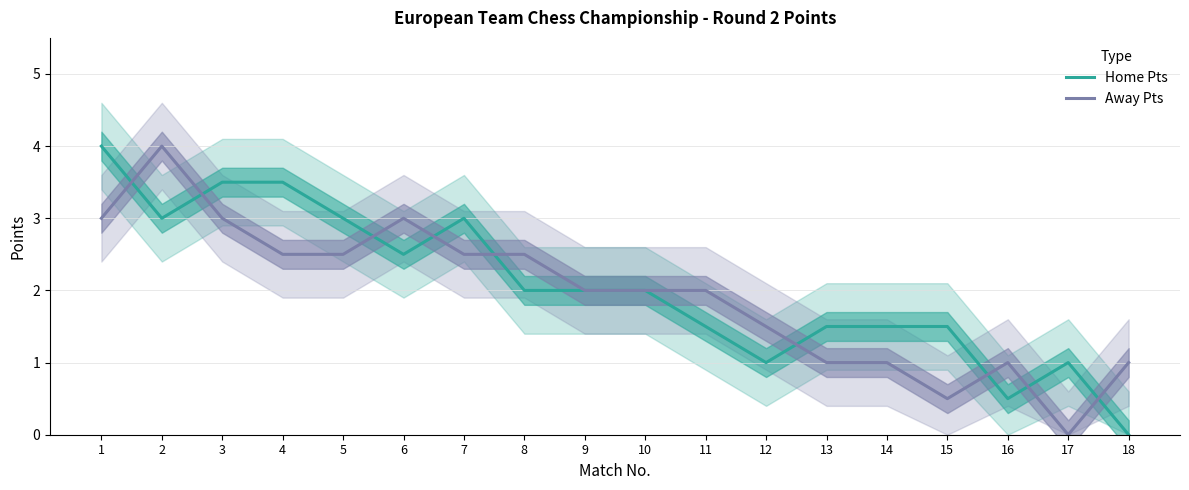

How many times do Away Pts and Home Pts cross each other?

9